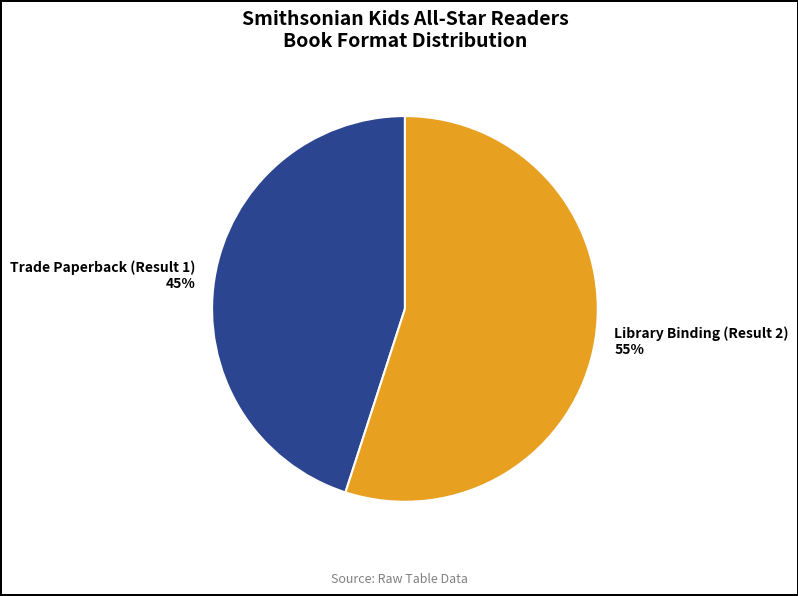

Is it true that Library Binding (Result 2) is 55% of the pie?

True